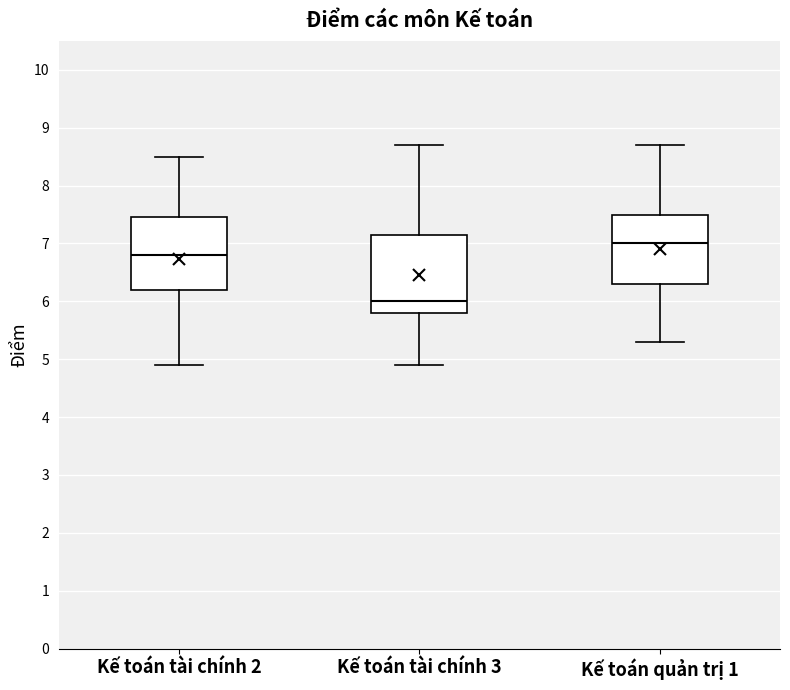

Where is the upper edge of the box for Kế toán tài chính 2 on the y-axis? The values are not printed on the chart, so give them approximately, as read against the axis.

7.5